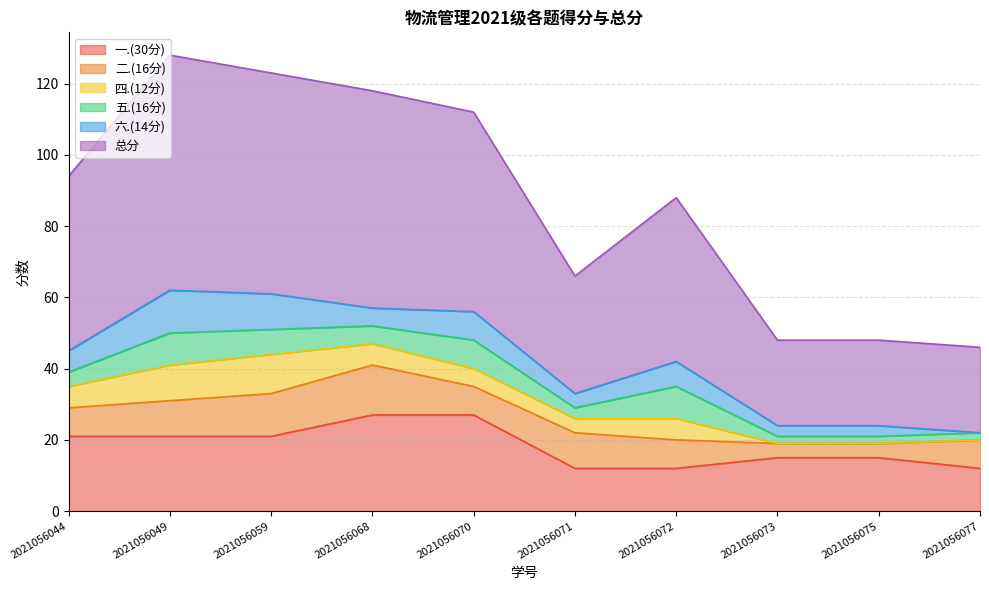

True or false: 五.(16分) has a value of 2 at 2021056072.

False